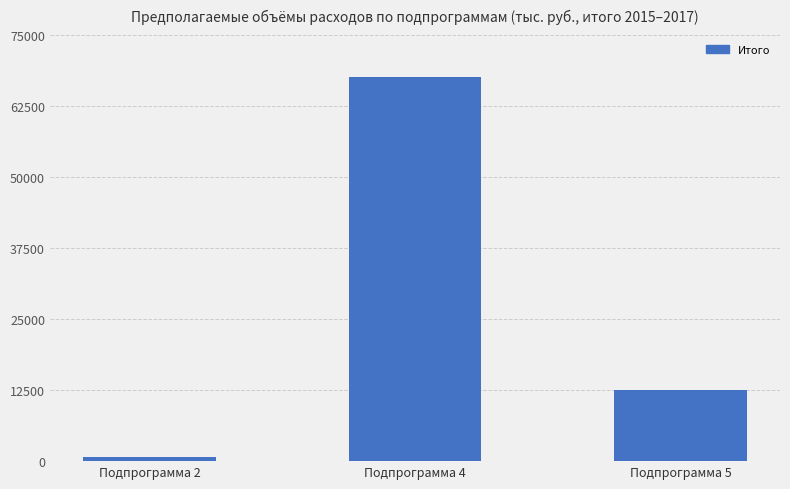

What is the change in value from Подпрограмма 4 to Подпрограмма 5?

-55106.7